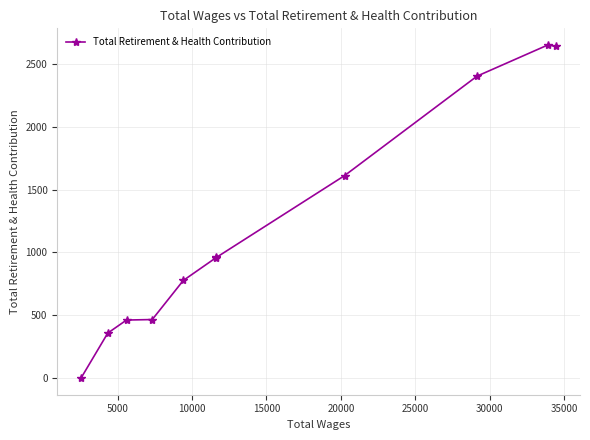

What is the greatest value displayed?

2652